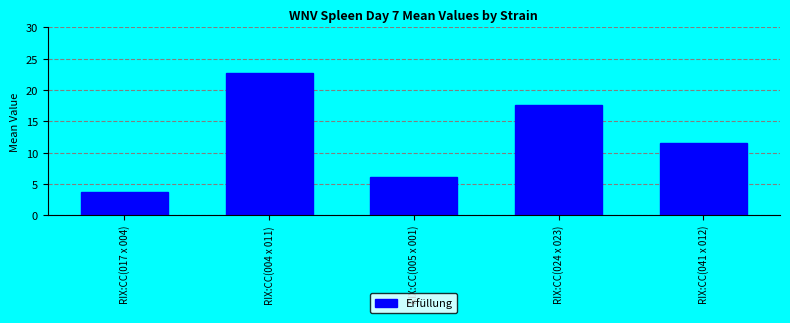

What is the sum of all values?

61.7